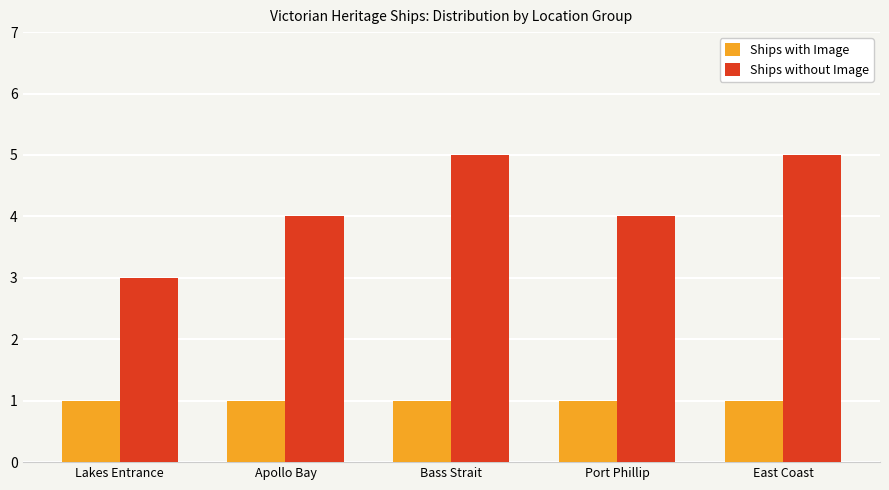

What is the label of the 2nd bar from the left?

Apollo Bay